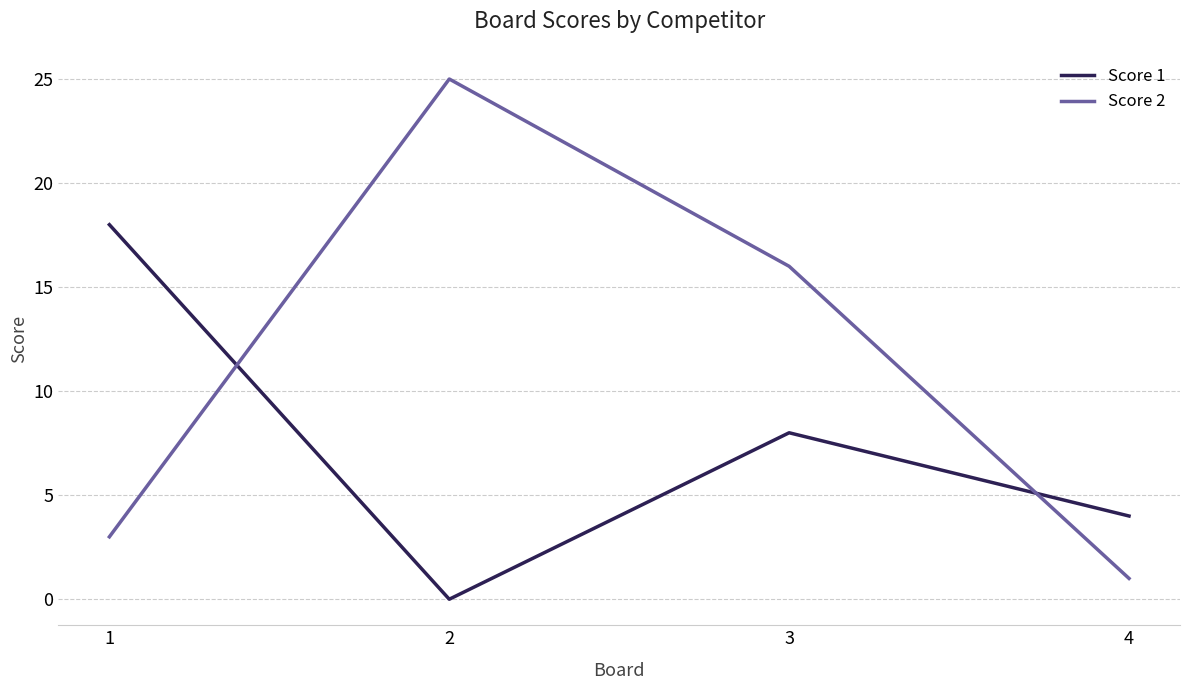

Reading left to right, list all the values displayed in this chart.

Score 1: 18	0	8	4
Score 2: 3	25	16	1